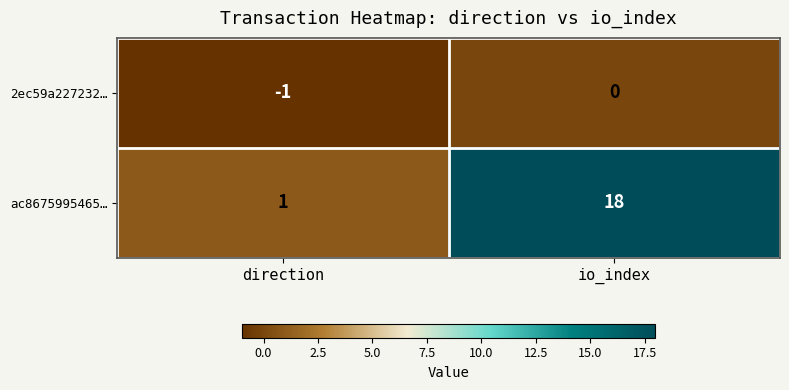

At which category is the sum across all series the highest?

io_index